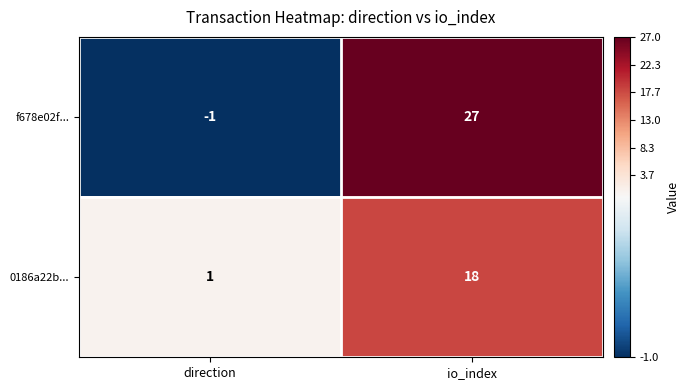

Which label corresponds to the smallest value in the chart?

direction